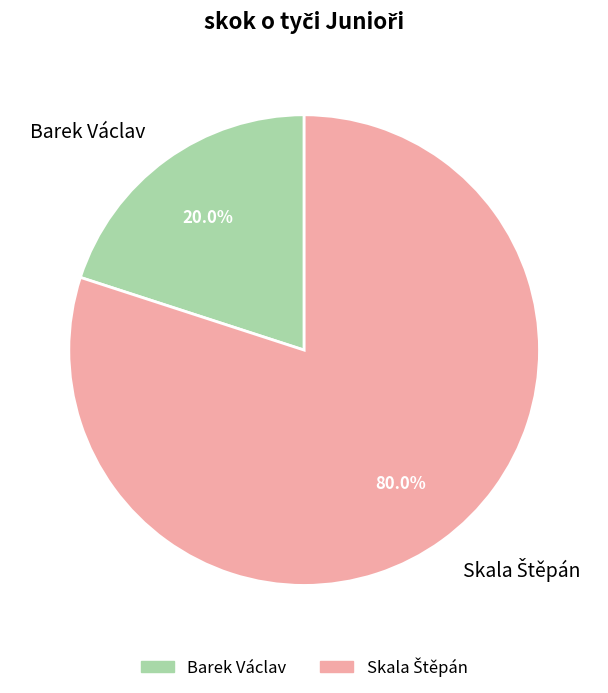

Is there a majority slice in this chart?

Yes